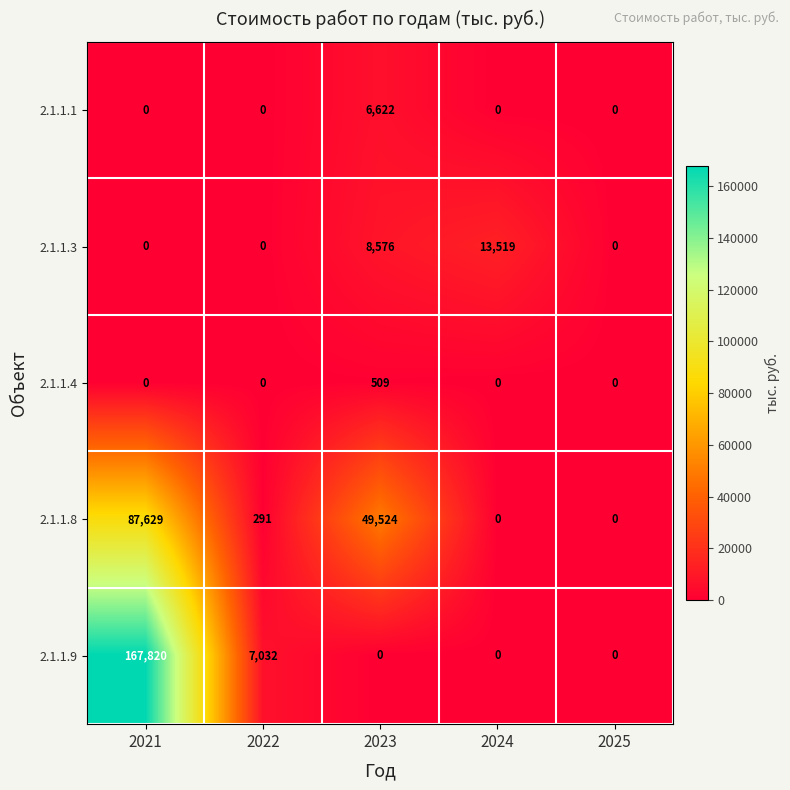

Reading right to left, extract all data points from this chart.

2.1.1.1: 0	0	6622	0	0
2.1.1.3: 0	13519	8576	0	0
2.1.1.4: 0	0	509	0	0
2.1.1.8: 0	0	49524	291	87629
2.1.1.9: 0	0	0	7032	167820